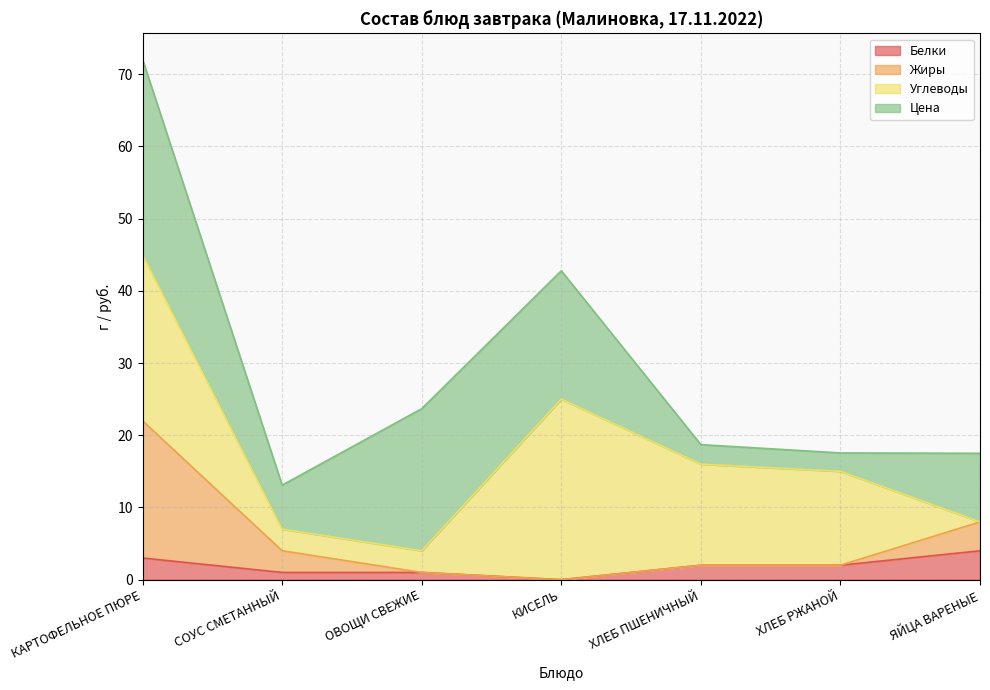

How many data points does each series have?

7